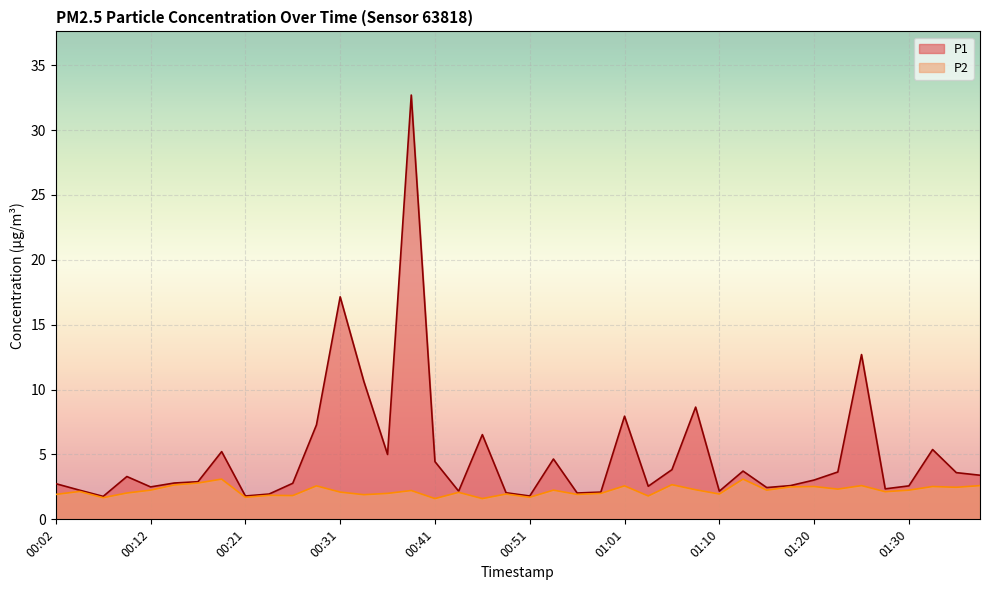

At which category does P1 reach its first local peak?

00:09